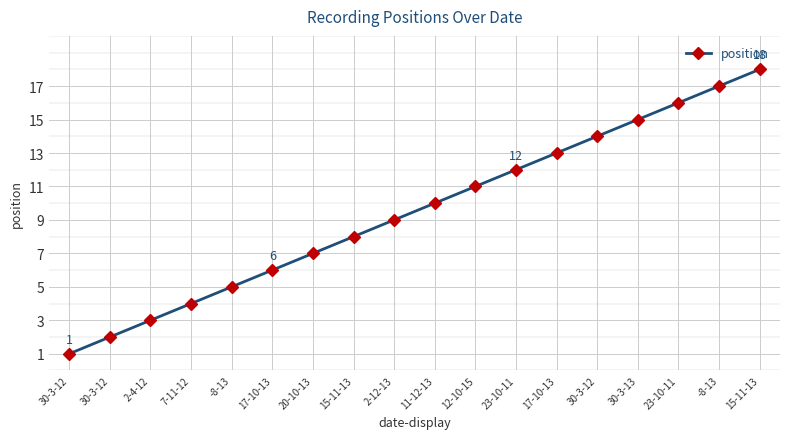

List the labels in order of value, smallest first.

30-3-12, 30-3-12, 2-4-12, 7-11-12, -8-13, 17-10-13, 20-10-13, 15-11-13, 2-12-13, 11-12-13, 12-10-15, 23-10-11, 17-10-13, 30-3-12, 30-3-13, 23-10-11, -8-13, 15-11-13